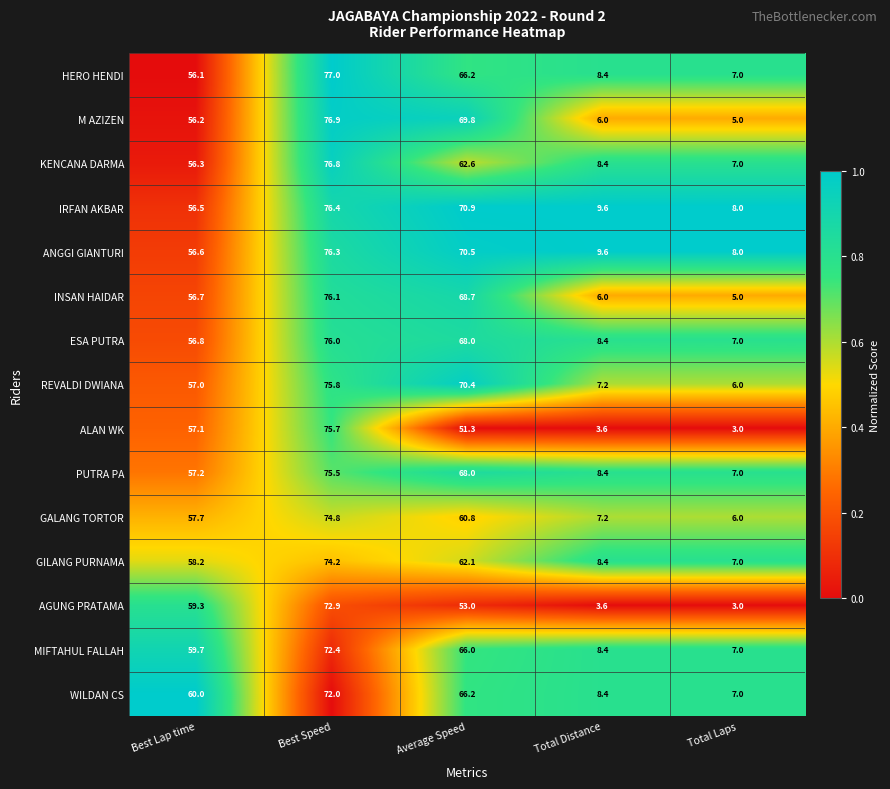

Which series has the widest spread of values?

ALAN WK